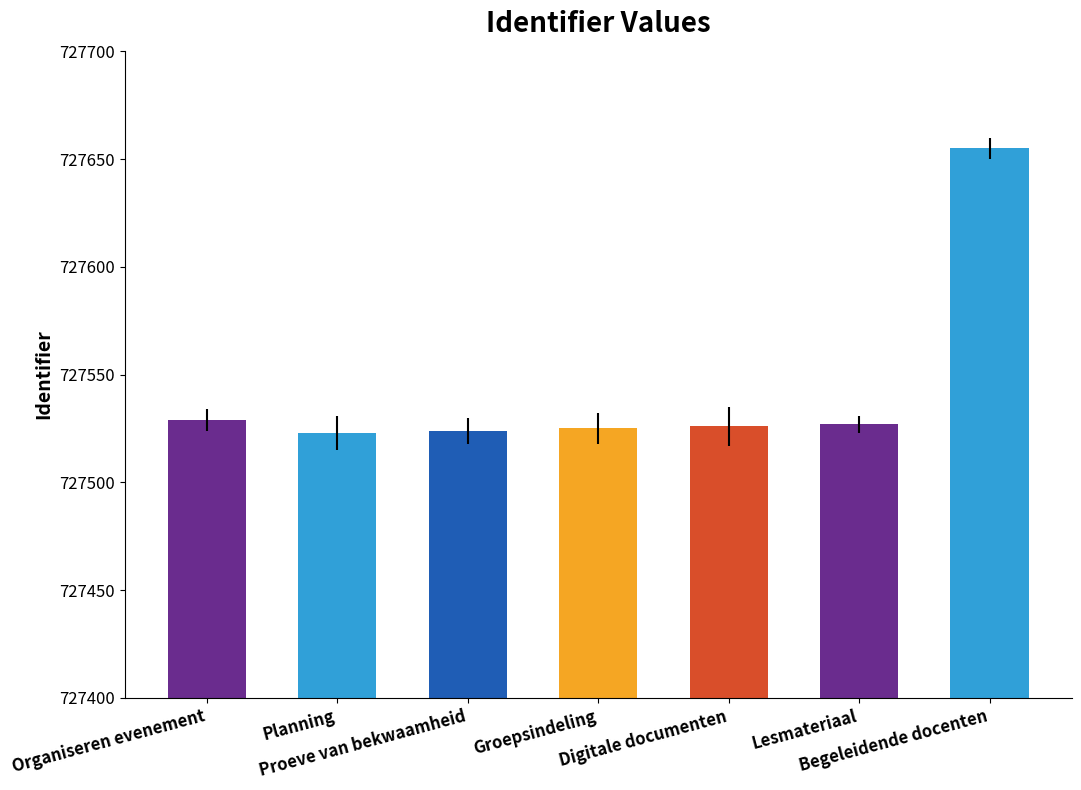

What is the minimum value shown in the chart?

727523